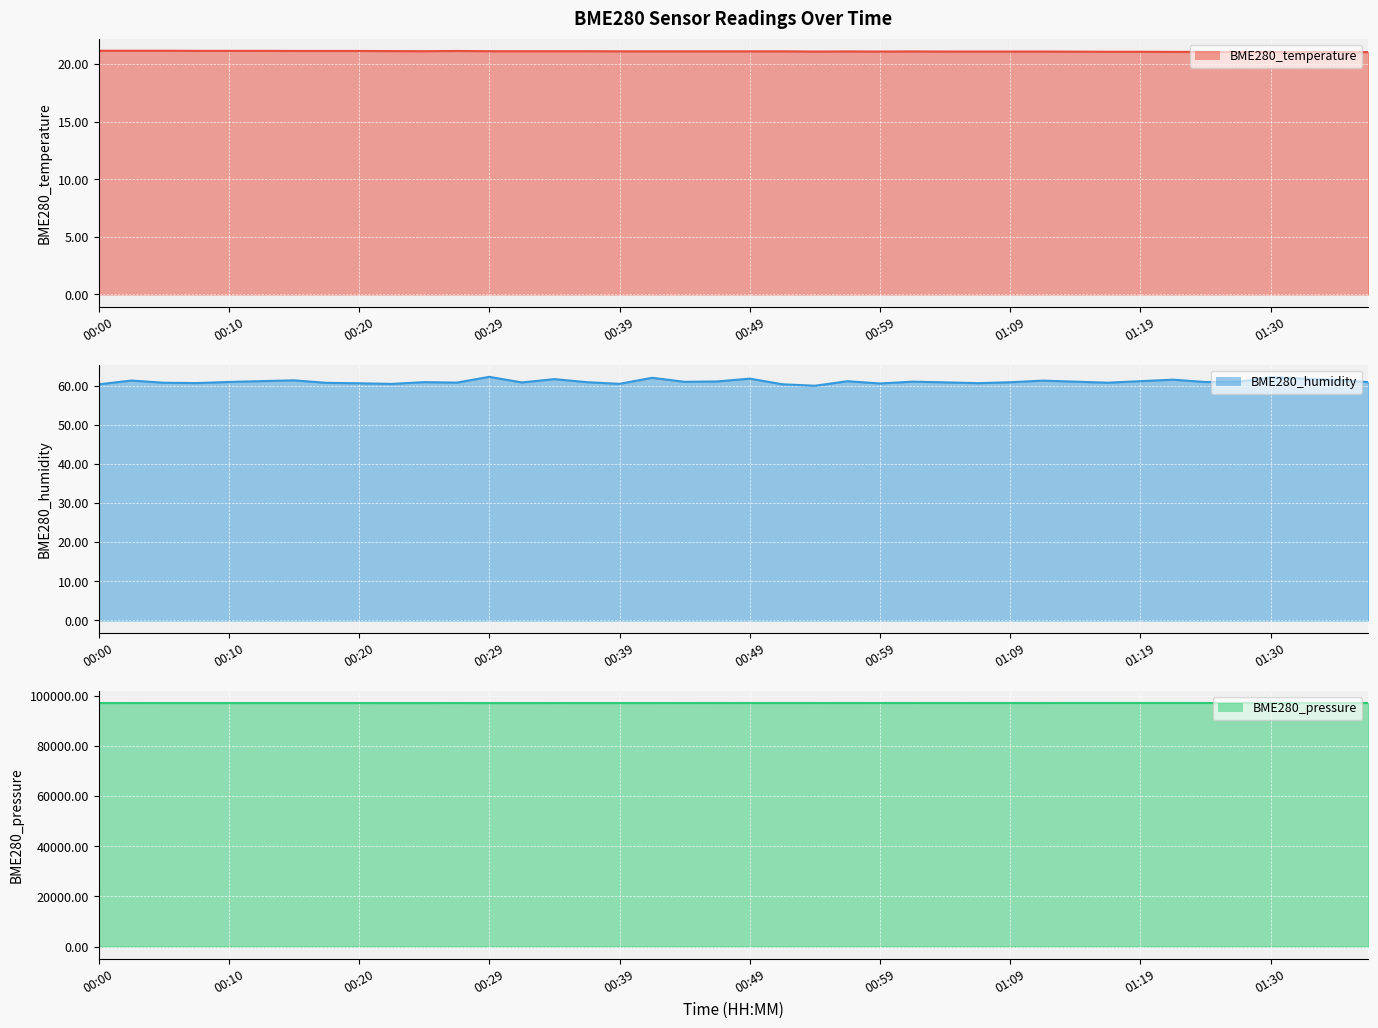

What are all the series names shown in the legend?

BME280_temperature line, BME280_humidity line, BME280_pressure line